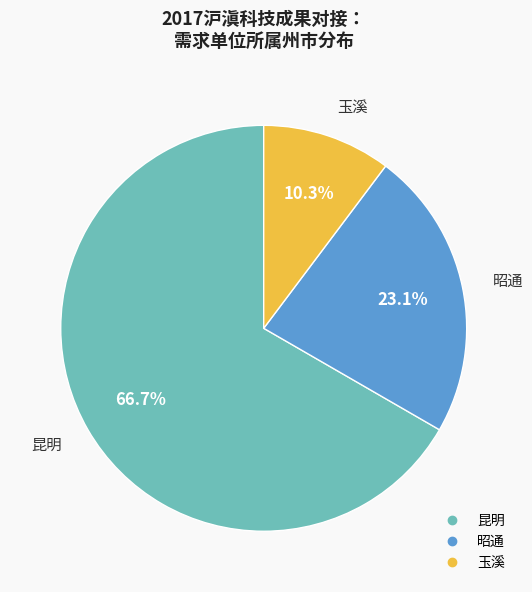

Is there a majority slice in this chart?

Yes